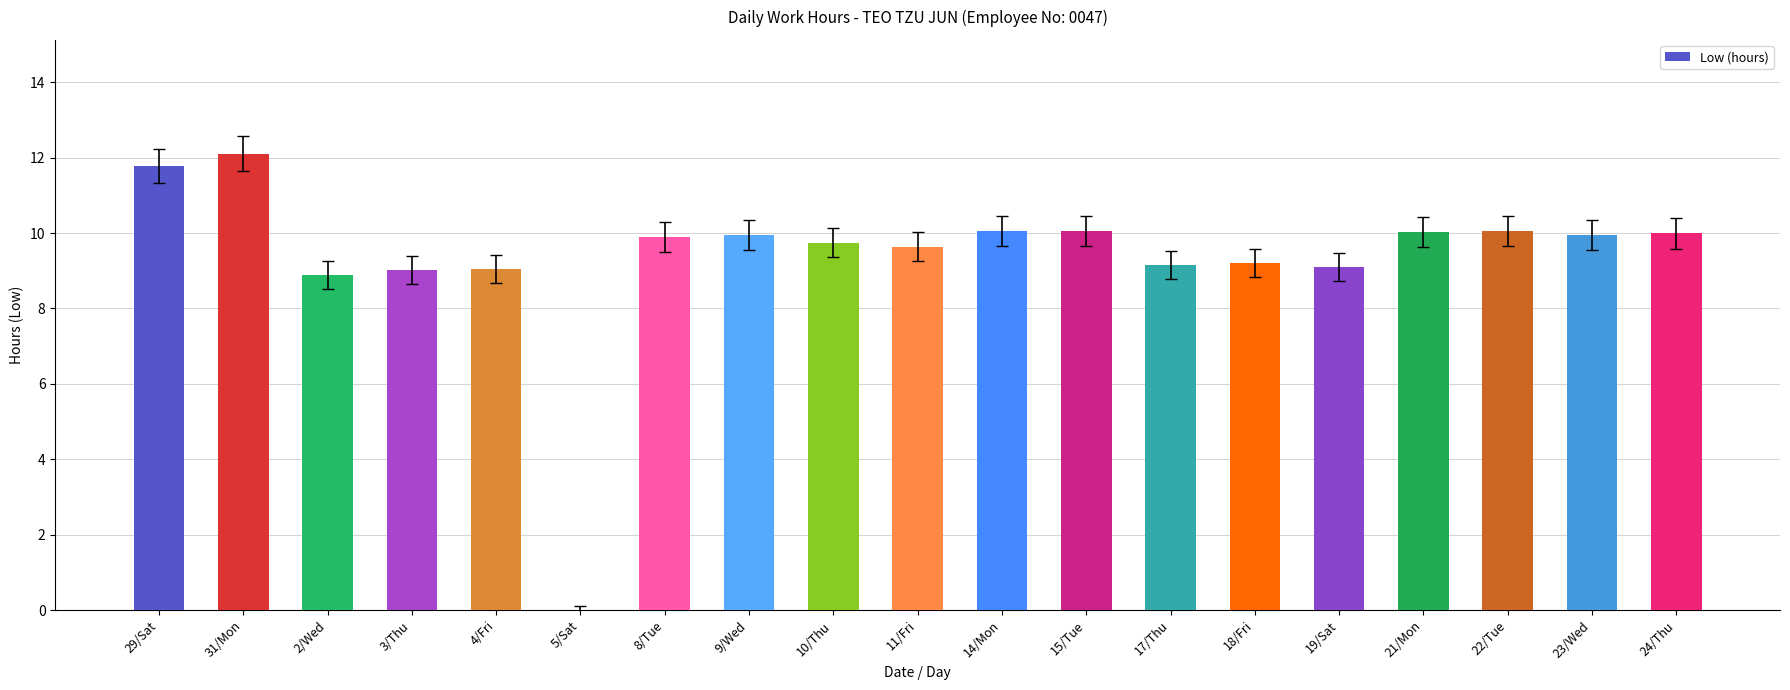

Is it true that the value at 18/Fri is 13.5?

False